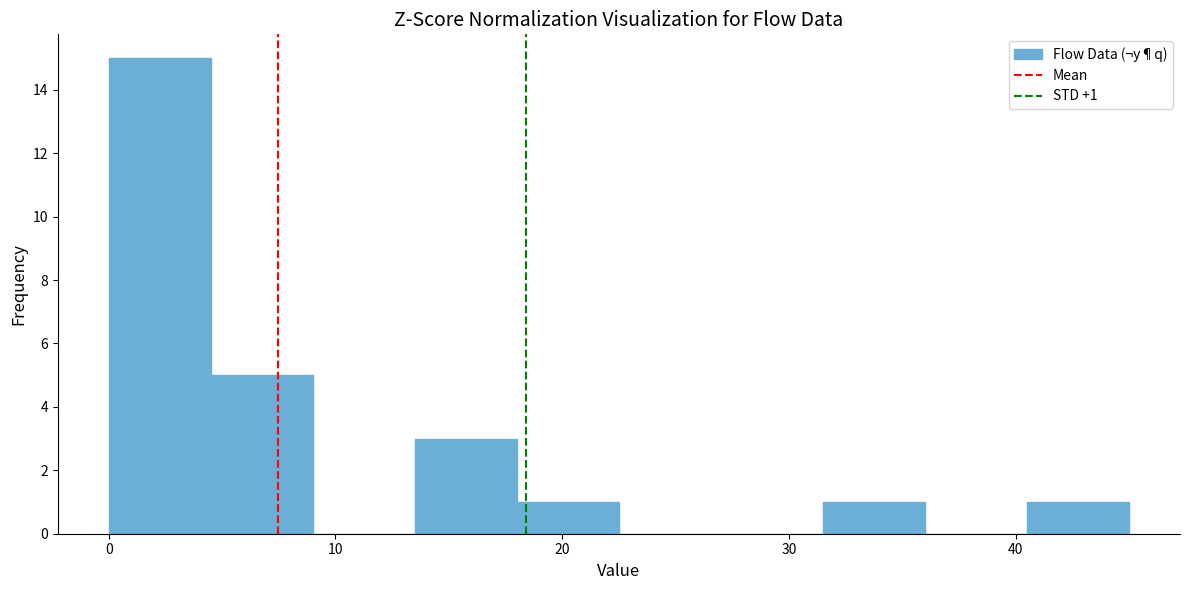

Over which range of the x-axis is the bar tallest?

0.0 to 4.5